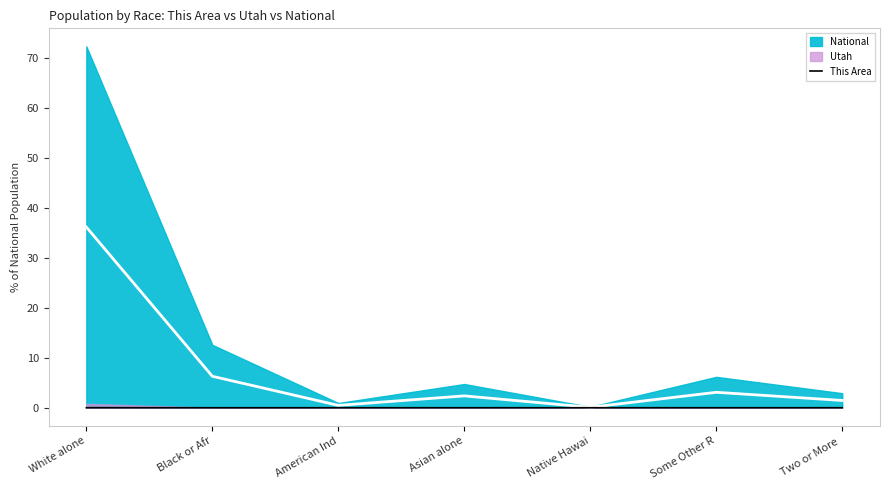

At which category does the data reach its first local peak?

Asian alone